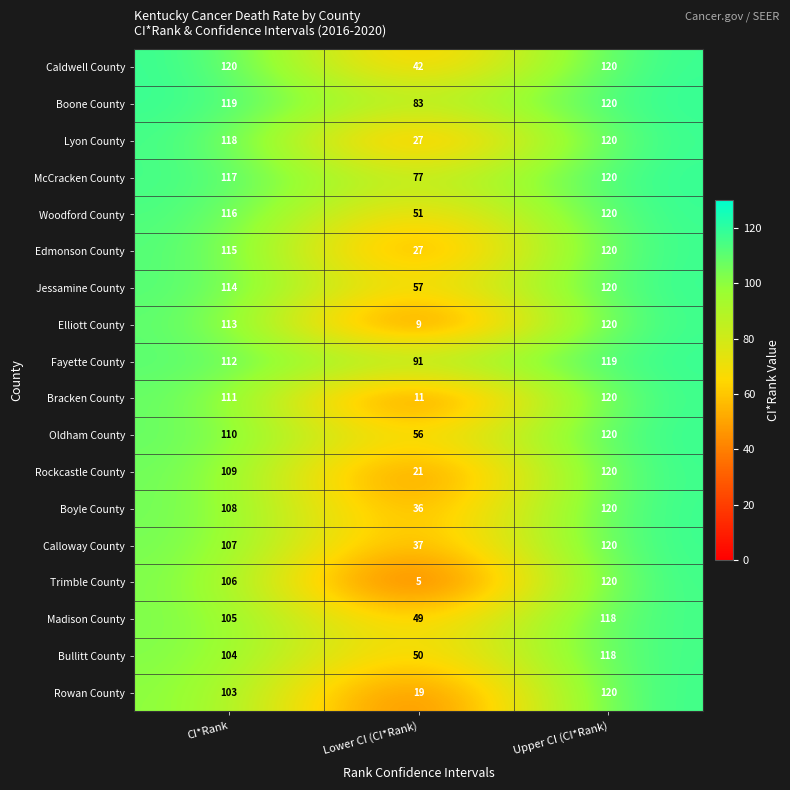

What is the maximum value shown in the chart?

120